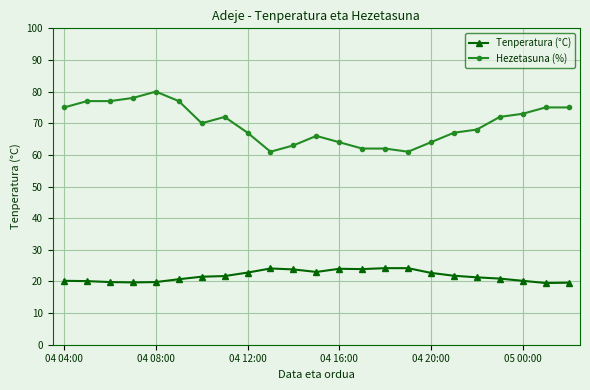

Which series has the widest spread of values?

Hezetasuna (%)